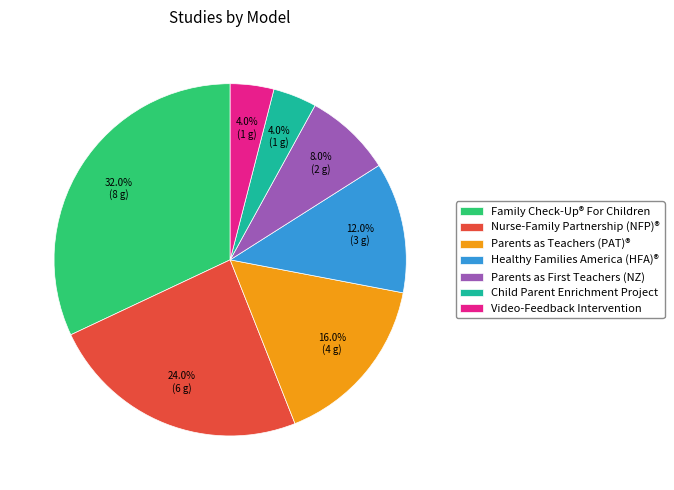

Between Parents as Teachers (PAT)® and Family Check-Up® For Children, which is larger?

Family Check-Up® For Children